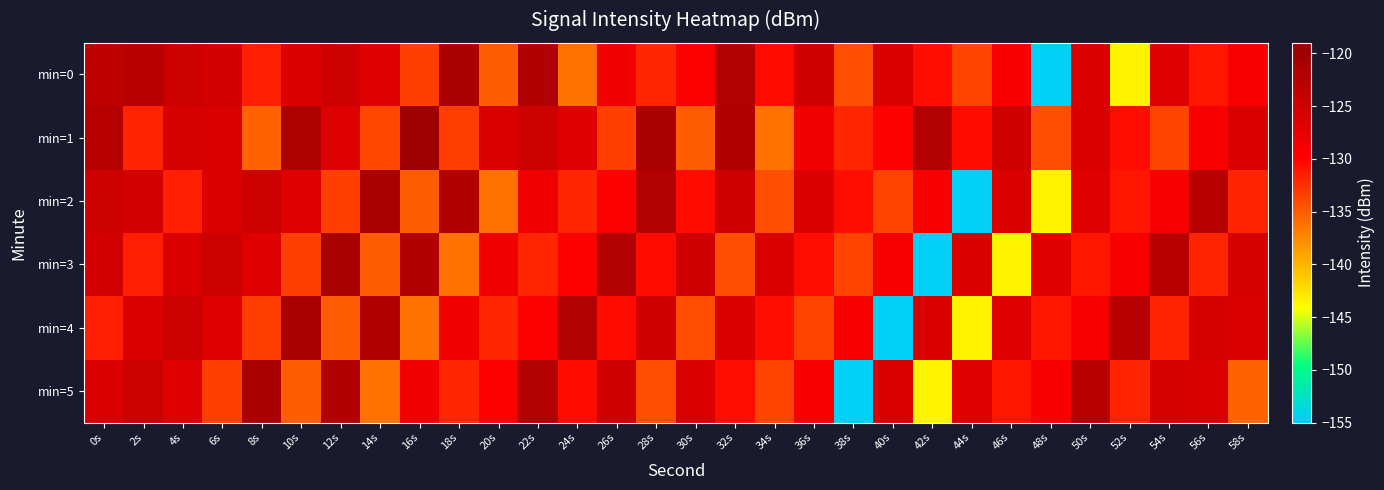

Which series has the widest spread of values?

min=0